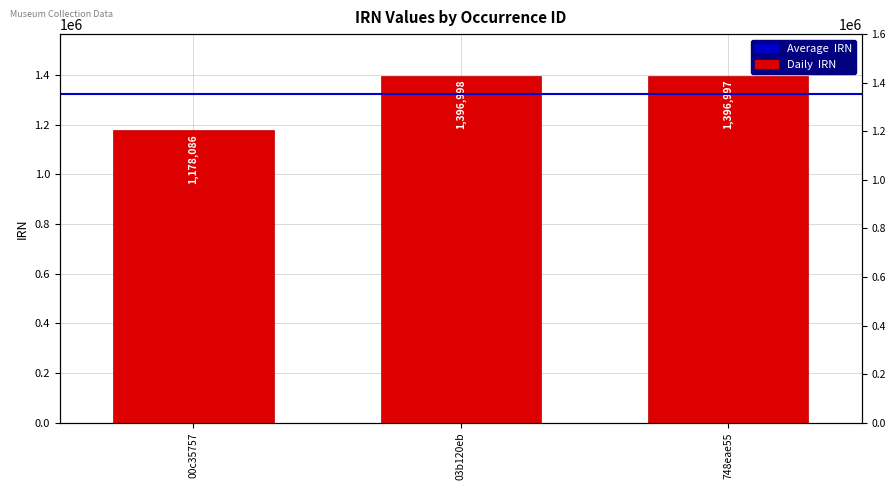

Reading right to left, what are all the values shown in this chart?

1396997	1396998	1178086